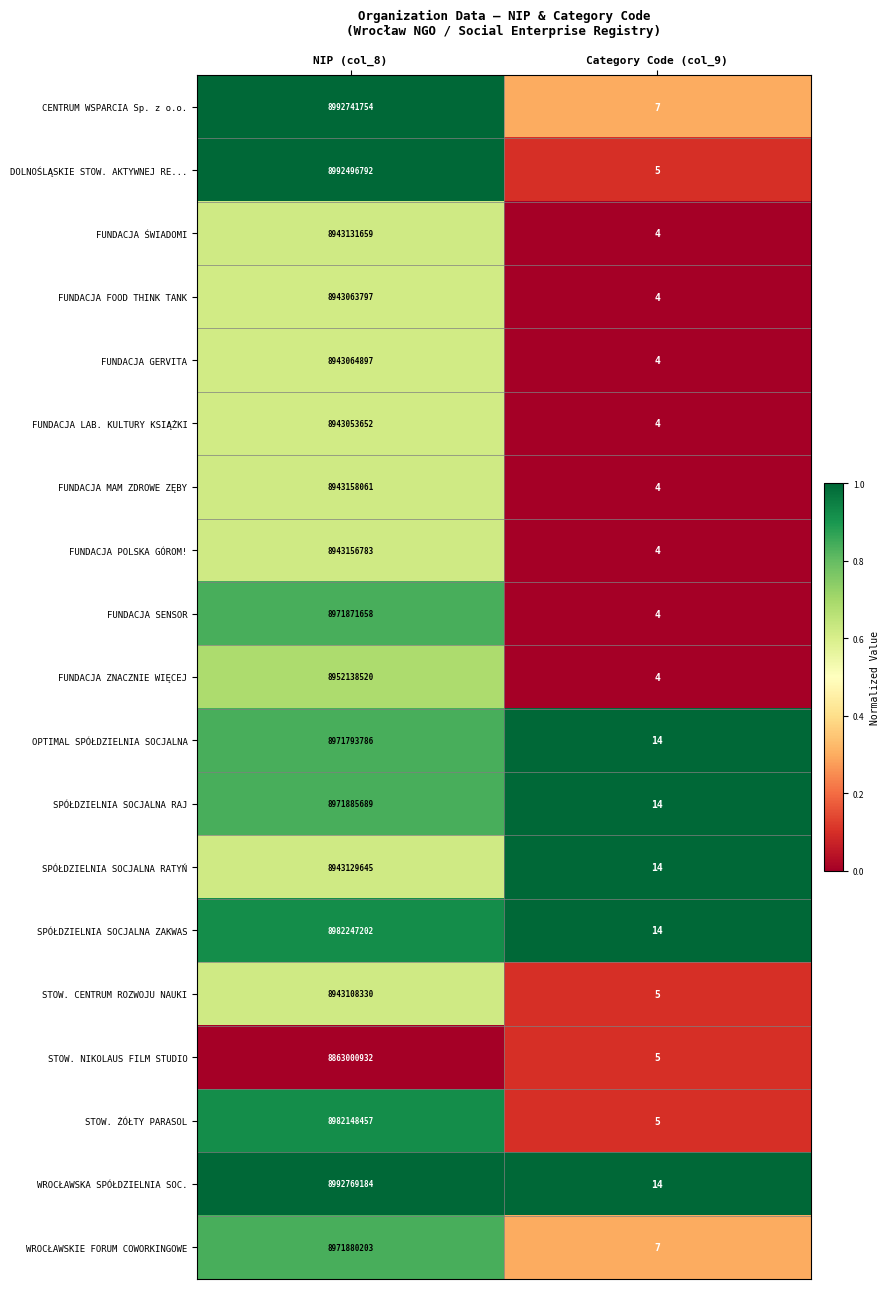

At NIP (col_8), list the series in order from smallest to largest.

STOW. NIKOLAUS FILM STUDIO, FUNDACJA LAB. KULTURY KSIĄŻKI, FUNDACJA FOOD THINK TANK, FUNDACJA GERVITA, STOW. CENTRUM ROZWOJU NAUKI, SPÓŁDZIELNIA SOCJALNA RATYŃ, FUNDACJA ŚWIADOMI, FUNDACJA POLSKA GÓROM!, FUNDACJA MAM ZDROWE ZĘBY, FUNDACJA ZNACZNIE WIĘCEJ, OPTIMAL SPÓŁDZIELNIA SOCJALNA, FUNDACJA SENSOR, WROCŁAWSKIE FORUM COWORKINGOWE, SPÓŁDZIELNIA SOCJALNA RAJ, STOW. ŻÓŁTY PARASOL, SPÓŁDZIELNIA SOCJALNA ZAKWAS, DOLNOŚLĄSKIE STOW. AKTYWNEJ RE..., CENTRUM WSPARCIA Sp. z o.o., WROCŁAWSKA SPÓŁDZIELNIA SOC.